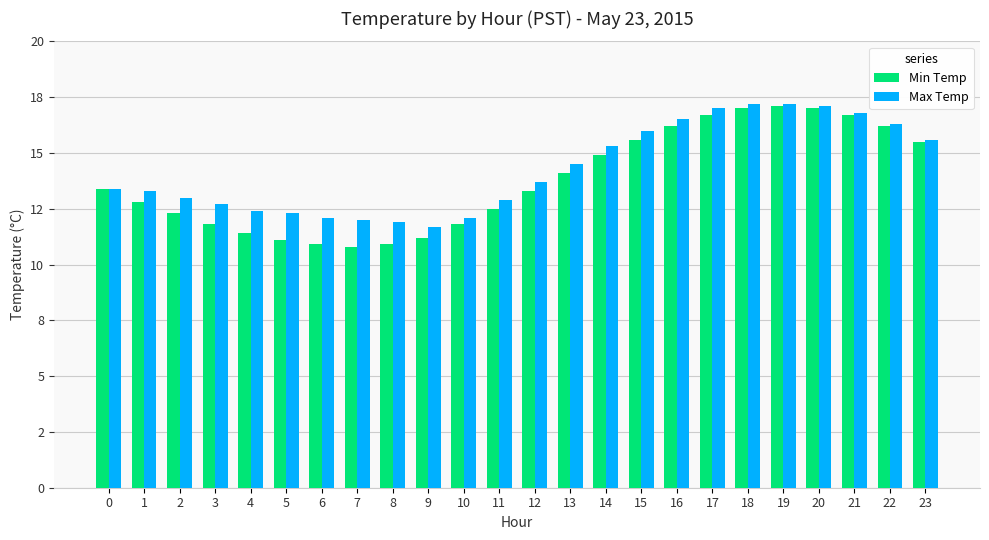

Does the chart contain stacked bars?

No